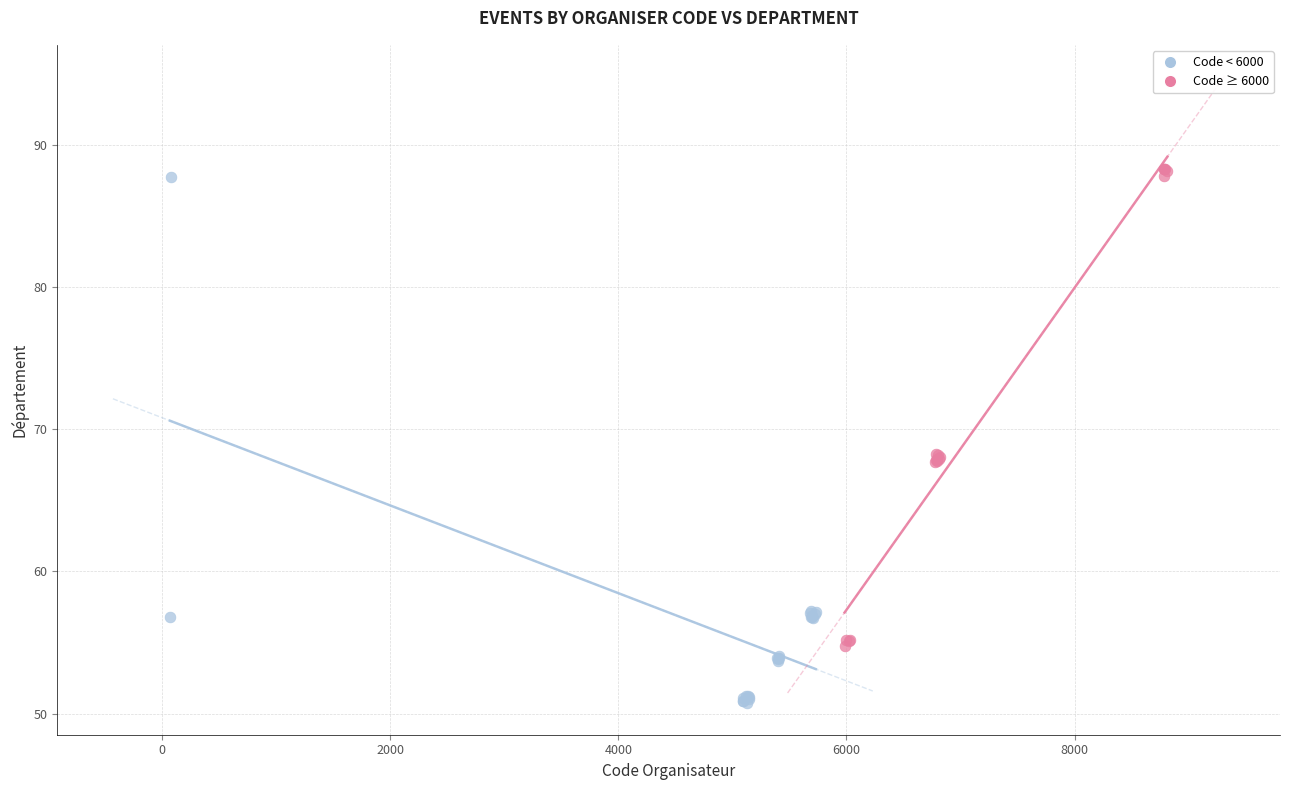

Which series reaches the minimum Y coordinate?

Code < 6000